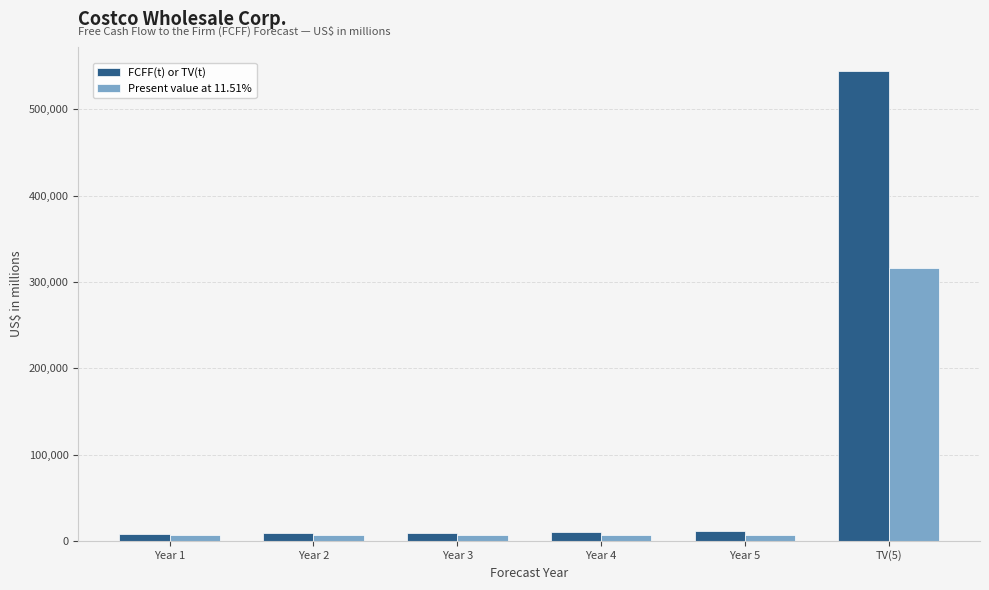

Count the number of data series in this chart.

2